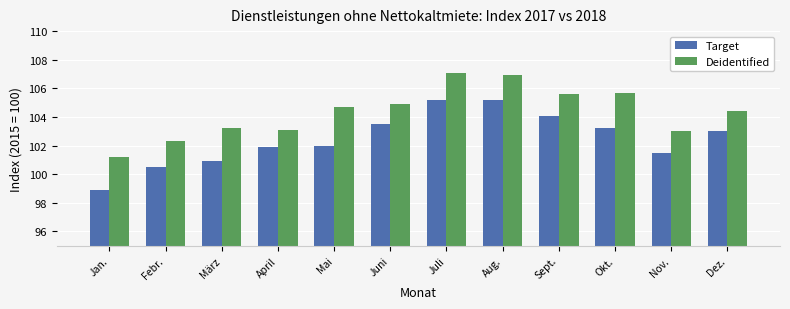

How many categories are shown in the chart?

12